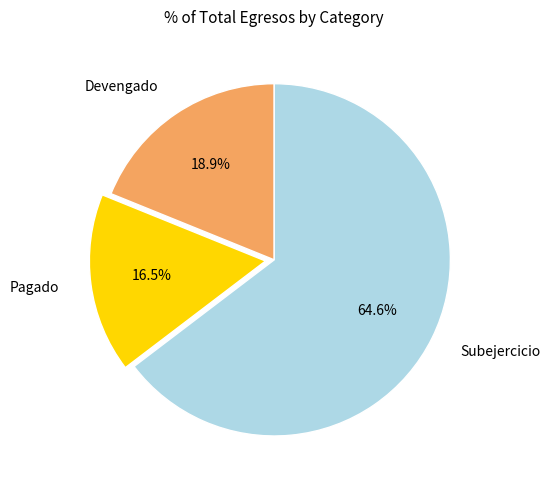

To the nearest percent, what percentage of the pie is Subejercicio?

65%